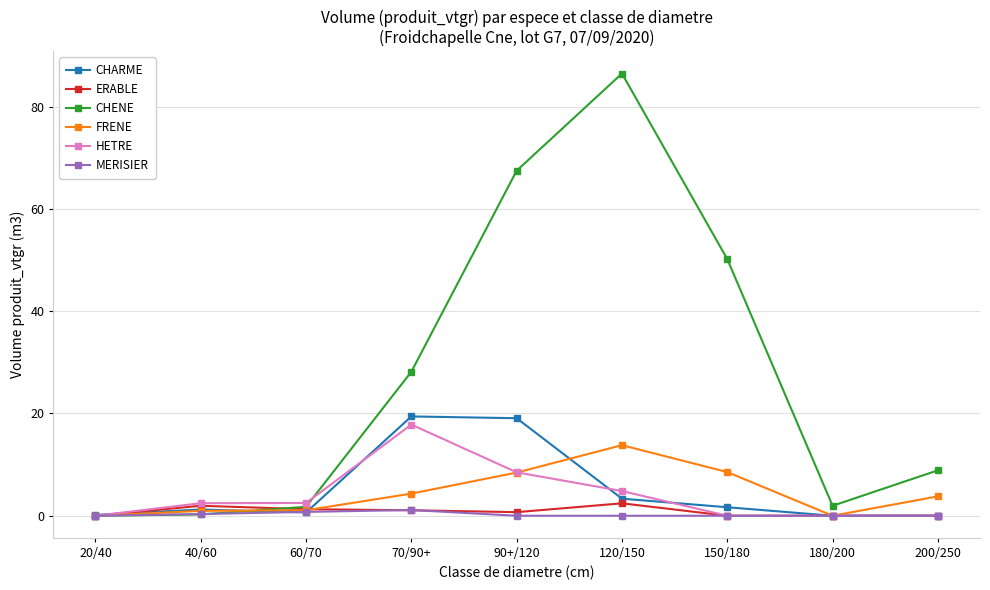

At which category does the chart reach its peak across all series?

120/150